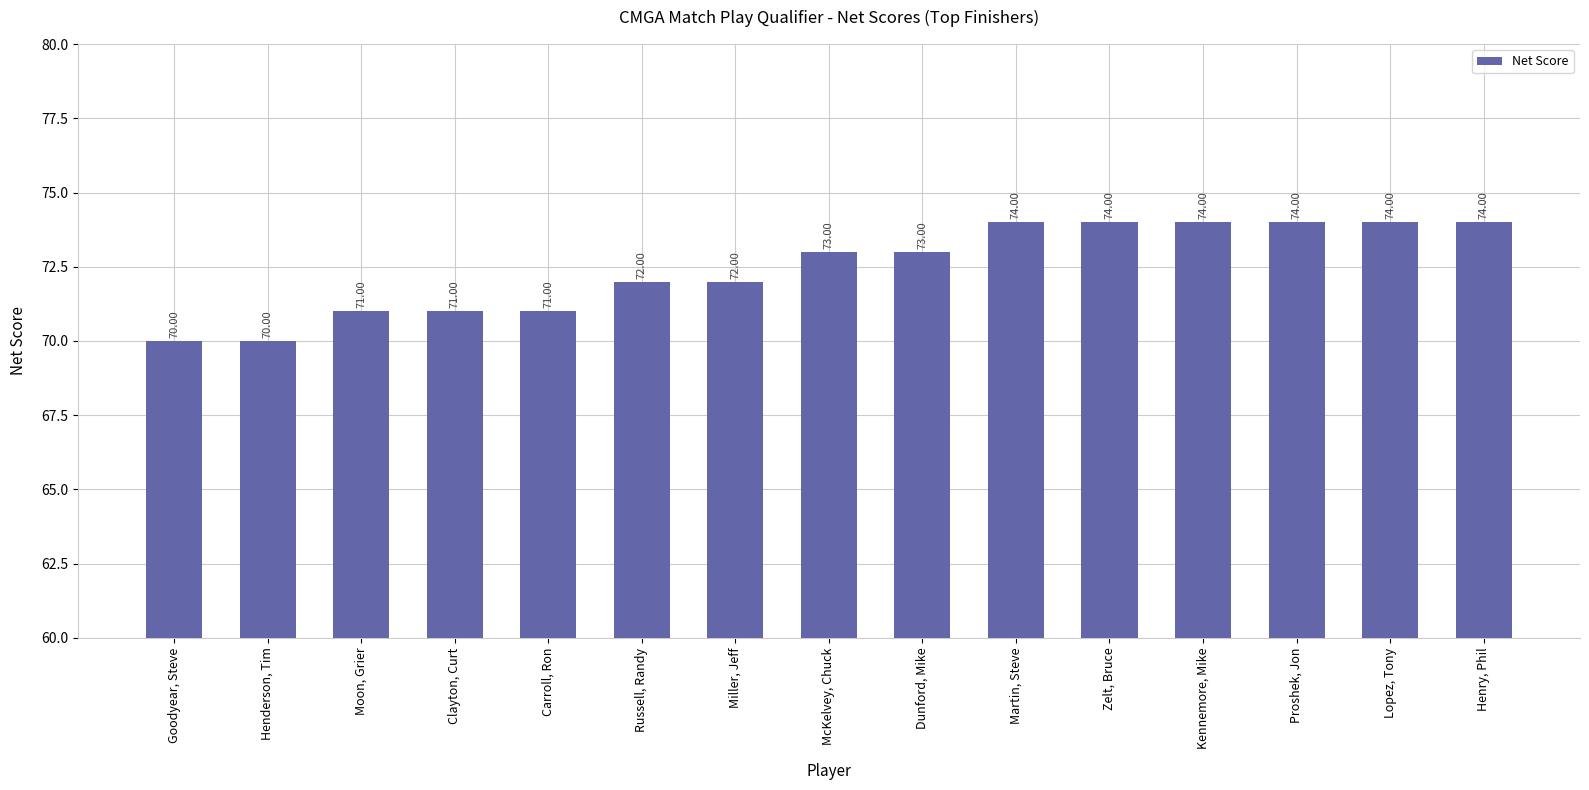

Reading left to right, extract all data points from this chart.

Goodyear, Steve=70	Henderson, Tim=70	Moon, Grier=71	Clayton, Curt=71	Carroll, Ron=71	Russell, Randy=72	Miller, Jeff=72	McKelvey, Chuck=73	Dunford, Mike=73	Martin, Steve=74	Zelt, Bruce=74	Kennemore, Mike=74	Proshek, Jon=74	Lopez, Tony=74	Henry, Phil=74